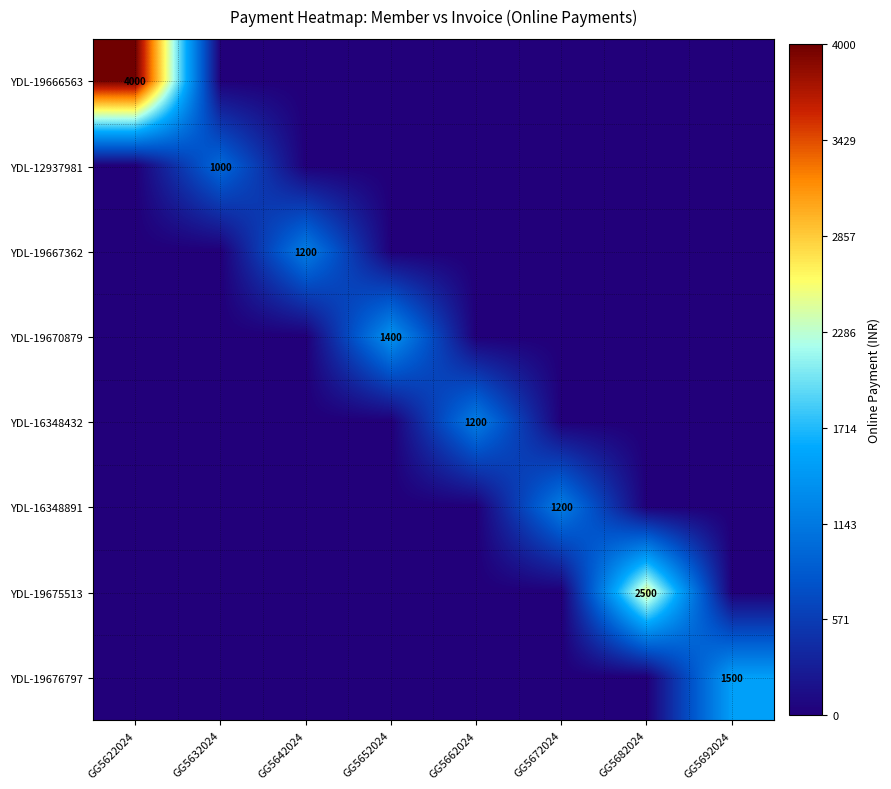

Count the number of categories in the chart.

8